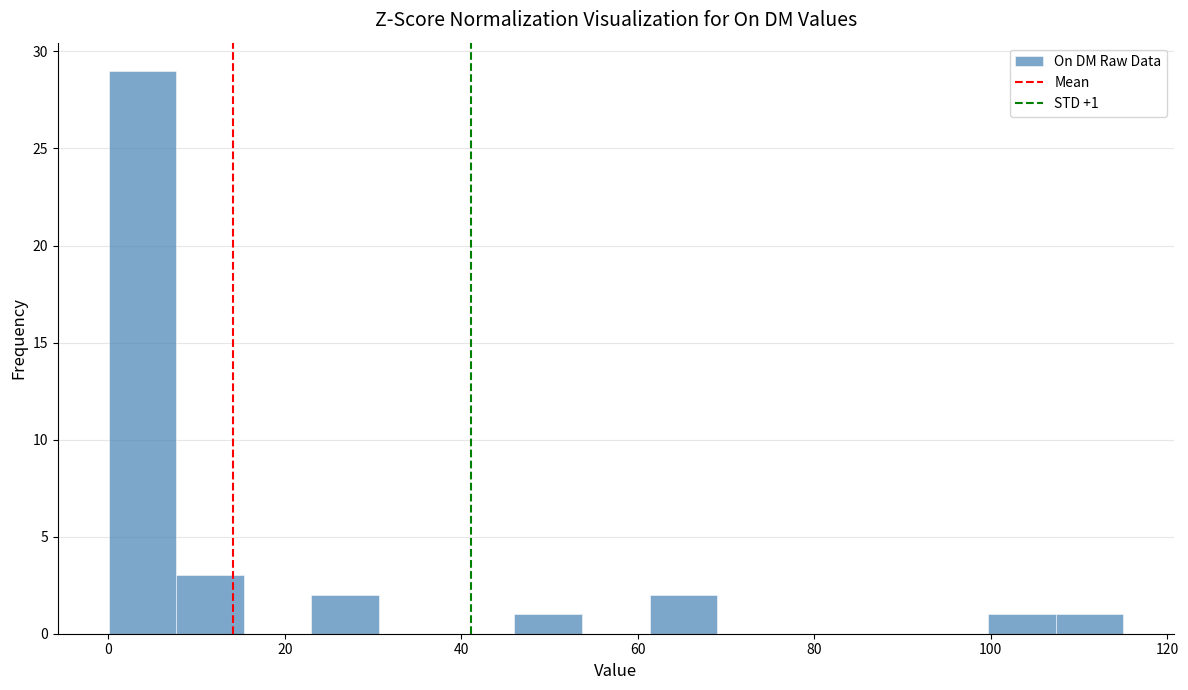

Around what value on the x-axis is the tallest bar? Give the approximate position of its centre, as read against the axis.

4